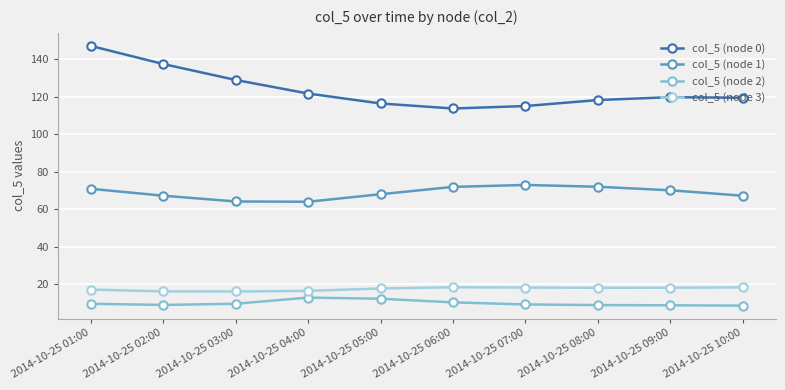

What is the label of the 10th point from the left?

2014-10-25 10:00